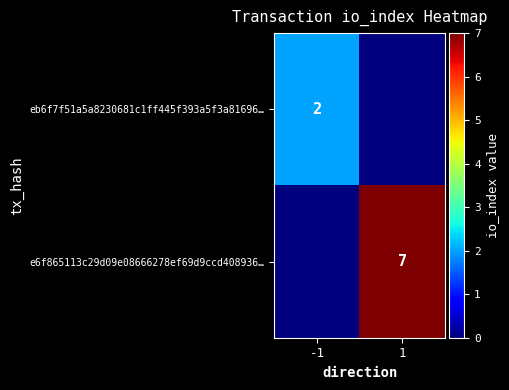

At which category is the sum across all series the highest?

1